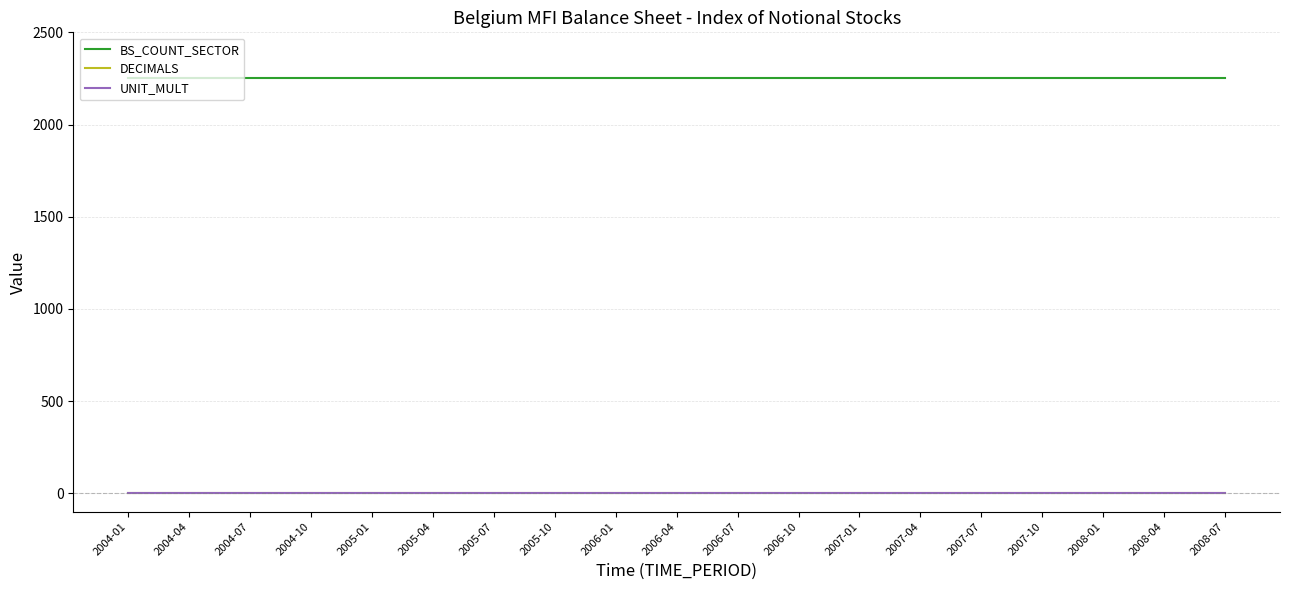

Does the chart have visible grid lines?

Yes